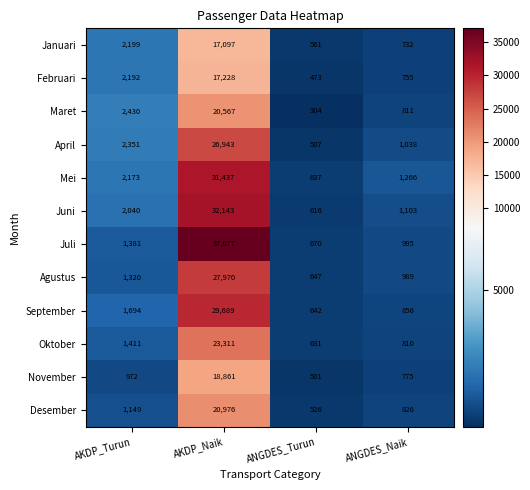

What is the difference between the second highest and minimum values in the April series?

1844